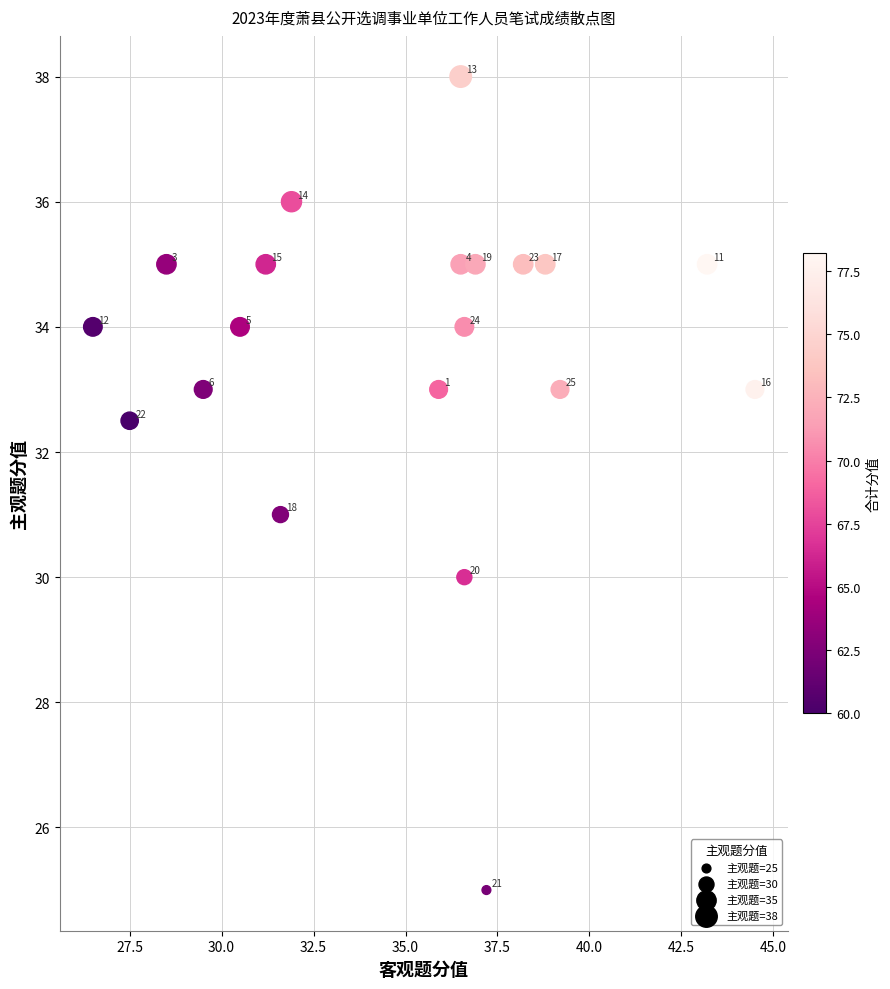

What is the range of Y values (max minus min)?

13.0